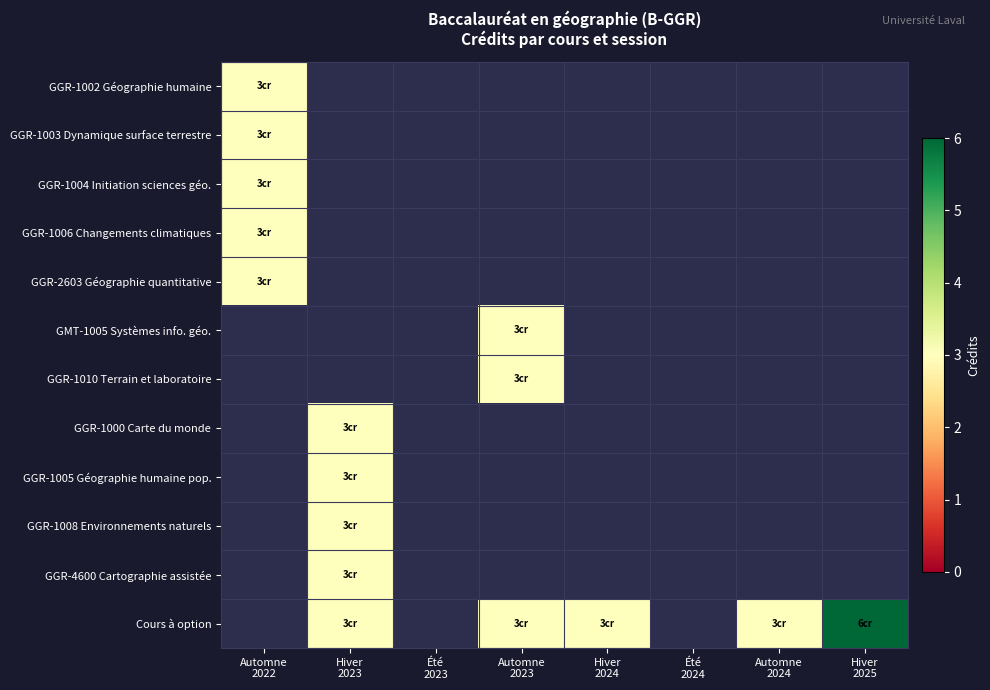

What is the maximum value shown in the chart?

6.0